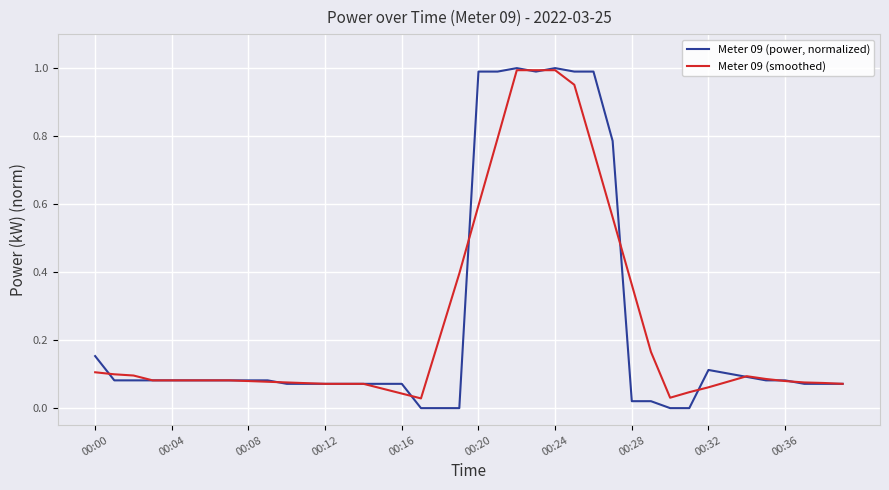

What is the sum of all Meter 09 (smoothed) values?

9.8